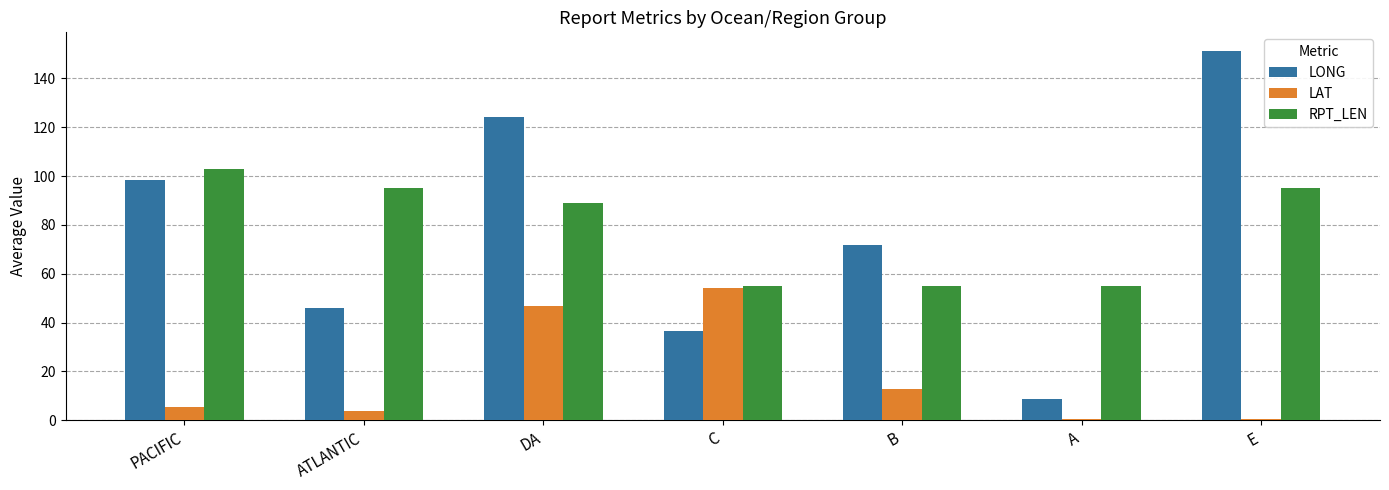

Are the bars horizontal?

No